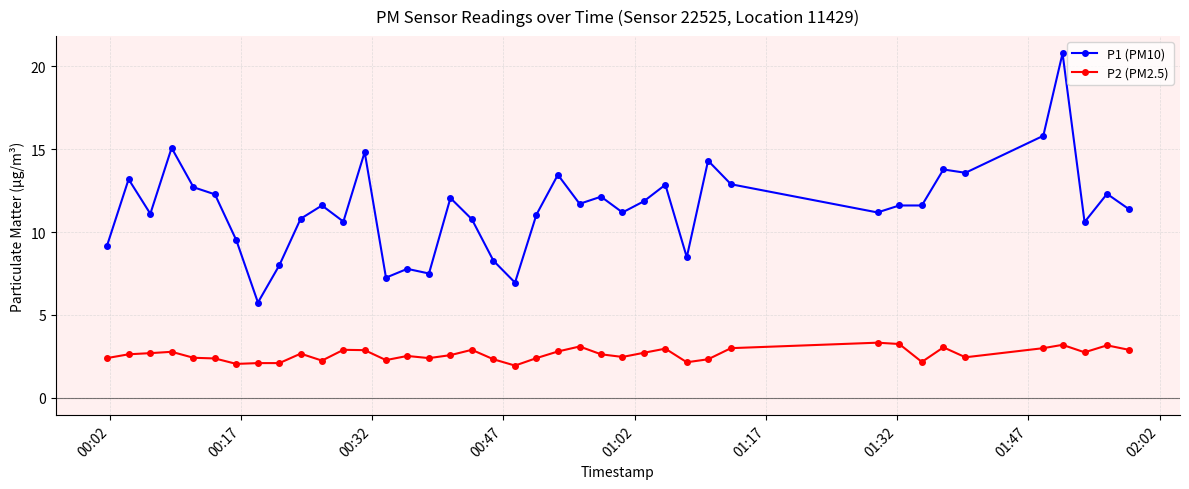

Which series has the largest range (max minus min)?

P1 (PM10)